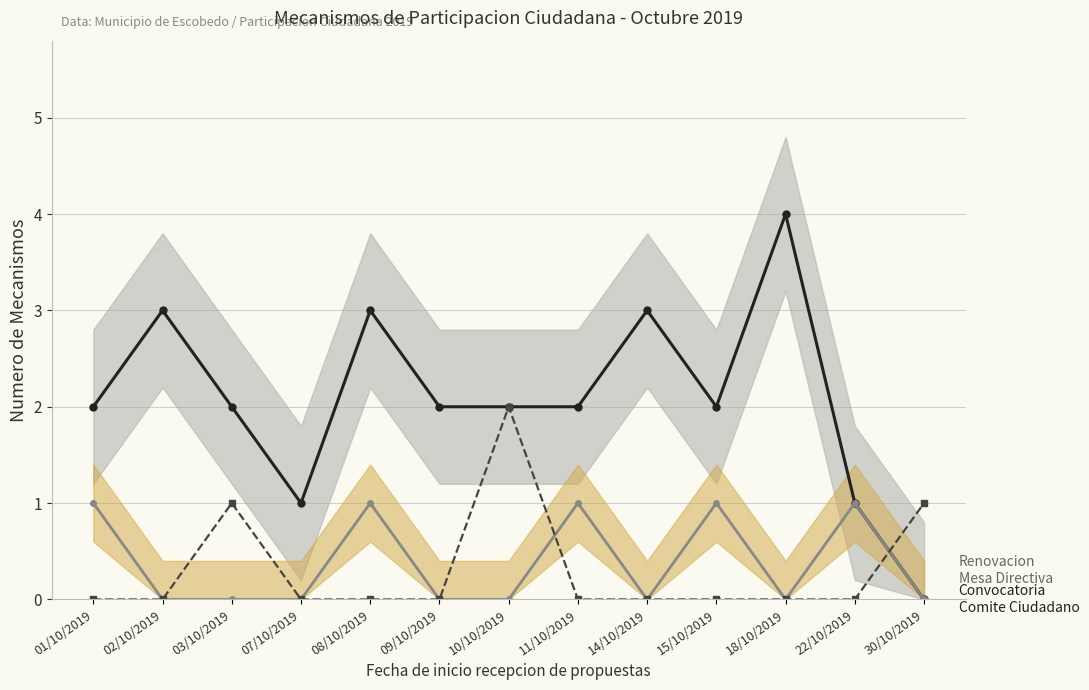

True or false: Convocatoria Comite Ciudadano has a value of 0 at 07/10/2019.

False